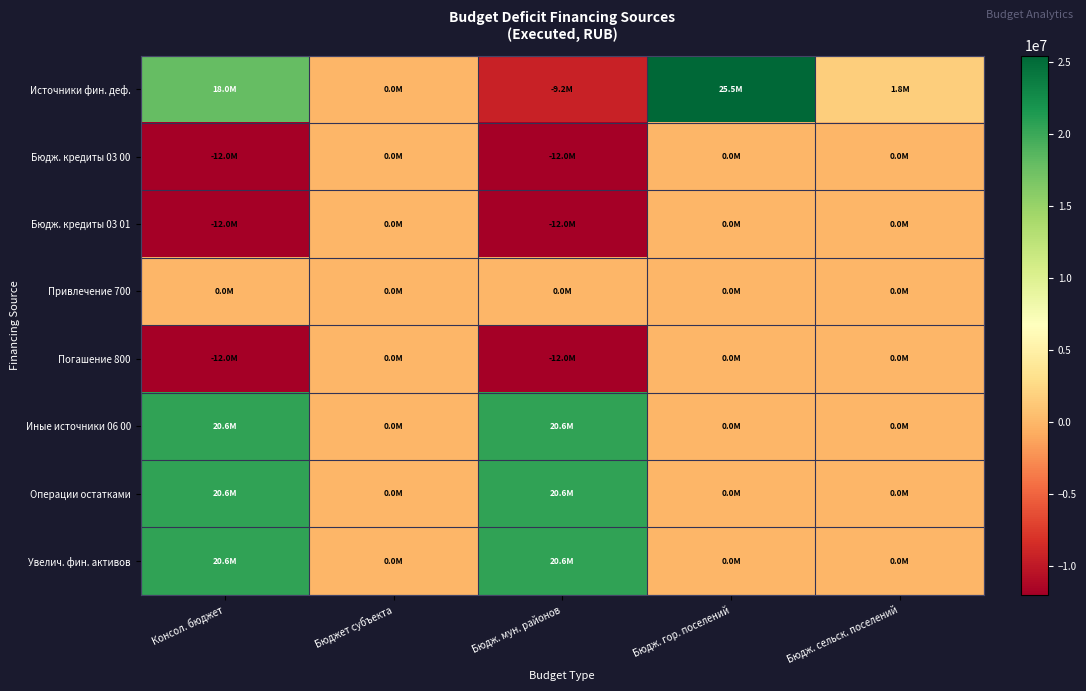

Reading left to right, what are all the values shown in this chart?

Источники фин. деф.: Консол. бюджет=17997018.8	Бюджет субъекта=0.0	Бюдж. мун. районов=-9236631.9	Бюдж. гор. поселений=25477577.1	Бюдж. сельск. поселений=1756073.6
Бюдж. кредиты 03 00: Консол. бюджет=-12000000.0	Бюджет субъекта=0.0	Бюдж. мун. районов=-12000000.0	Бюдж. гор. поселений=0.0	Бюдж. сельск. поселений=0.0
Бюдж. кредиты 03 01: Консол. бюджет=-12000000.0	Бюджет субъекта=0.0	Бюдж. мун. районов=-12000000.0	Бюдж. гор. поселений=0.0	Бюдж. сельск. поселений=0.0
Привлечение 700: Консол. бюджет=0.0	Бюджет субъекта=0.0	Бюдж. мун. районов=0.0	Бюдж. гор. поселений=0.0	Бюдж. сельск. поселений=0.0
Погашение 800: Консол. бюджет=-12000000.0	Бюджет субъекта=0.0	Бюдж. мун. районов=-12000000.0	Бюдж. гор. поселений=0.0	Бюдж. сельск. поселений=0.0
Иные источники 06 00: Консол. бюджет=20597651.7	Бюджет субъекта=0.0	Бюдж. мун. районов=20597651.7	Бюдж. гор. поселений=0.0	Бюдж. сельск. поселений=0.0
Операции остатками: Консол. бюджет=20597651.7	Бюджет субъекта=0.0	Бюдж. мун. районов=20597651.7	Бюдж. гор. поселений=0.0	Бюдж. сельск. поселений=0.0
Увелич. фин. активов: Консол. бюджет=20597651.7	Бюджет субъекта=0.0	Бюдж. мун. районов=20597651.7	Бюдж. гор. поселений=0.0	Бюдж. сельск. поселений=0.0